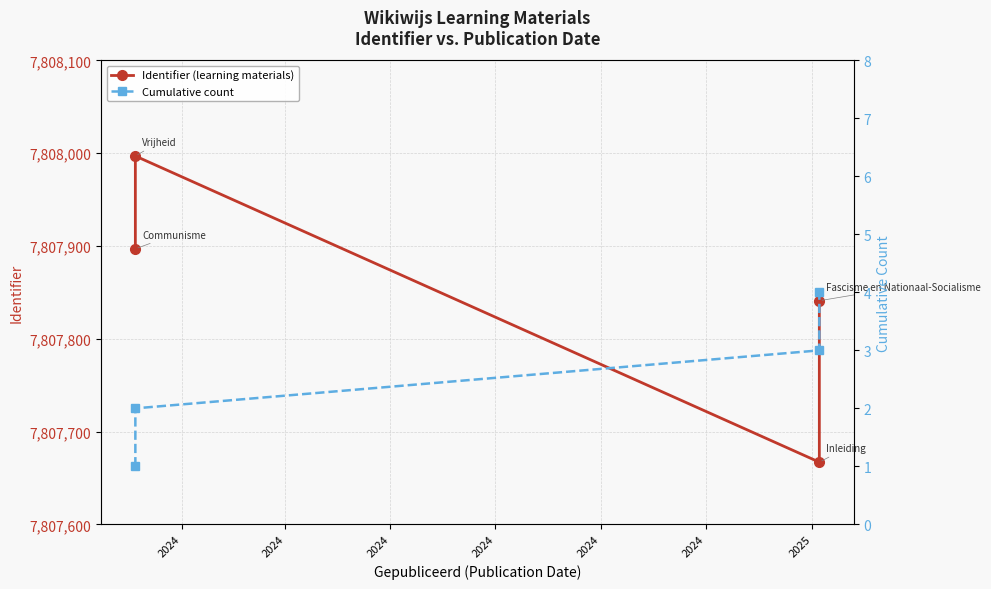

At which category is the sum across all series the highest?

2024